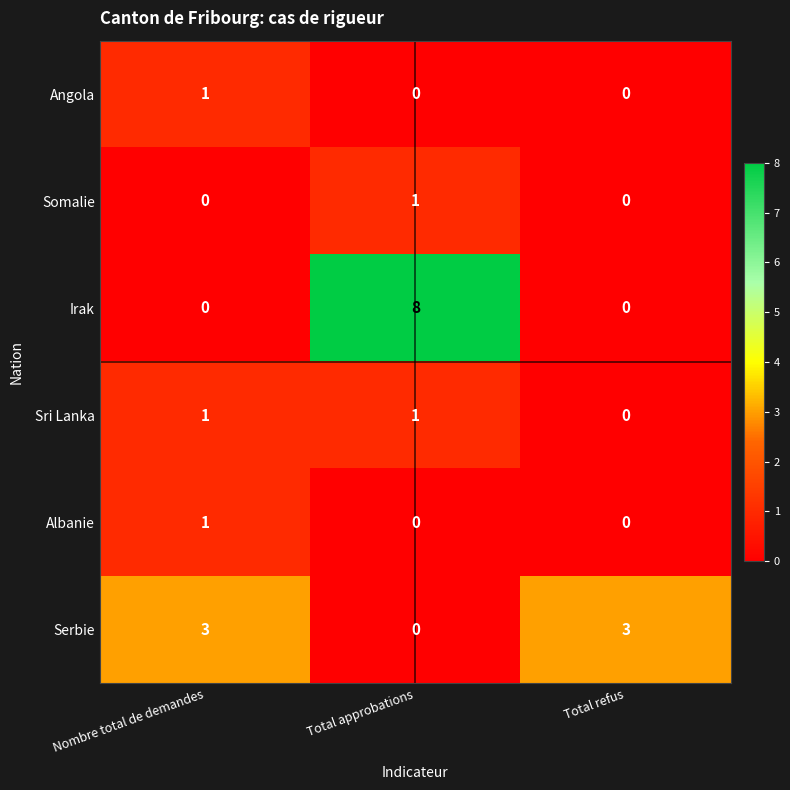

How many Sri Lanka values are between 0 and 1?

3